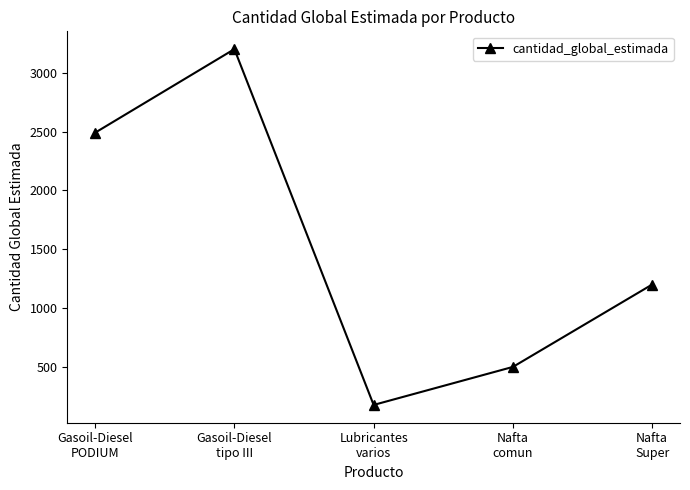

Between Gasoil-Diesel
tipo III and Nafta
comun, which is larger?

Gasoil-Diesel
tipo III